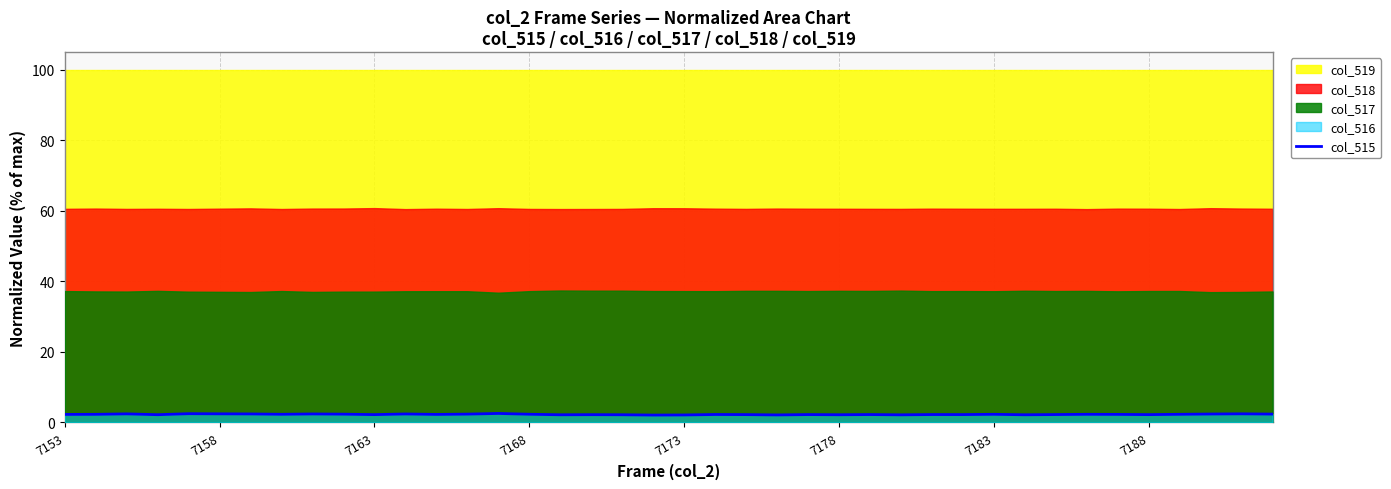

What is the difference between the values at 12 and 25?

0.1